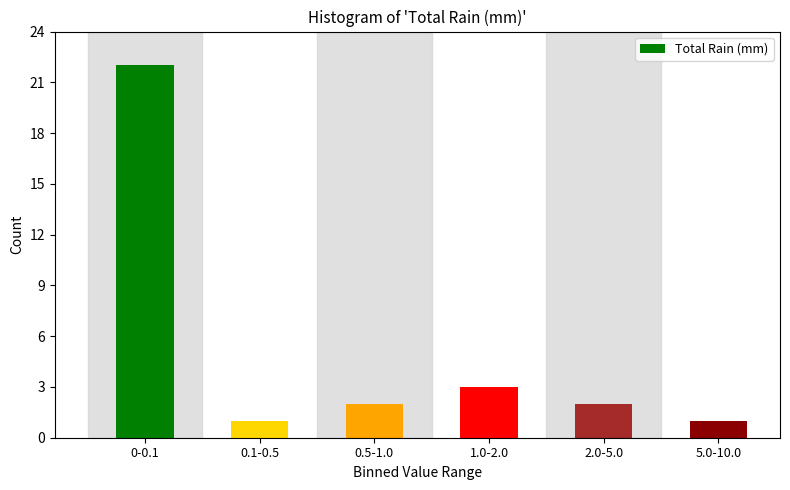

Reading left to right, what are all the values shown in this chart?

0-0.1=22	0.1-0.5=1	0.5-1.0=2	1.0-2.0=3	2.0-5.0=2	5.0-10.0=1